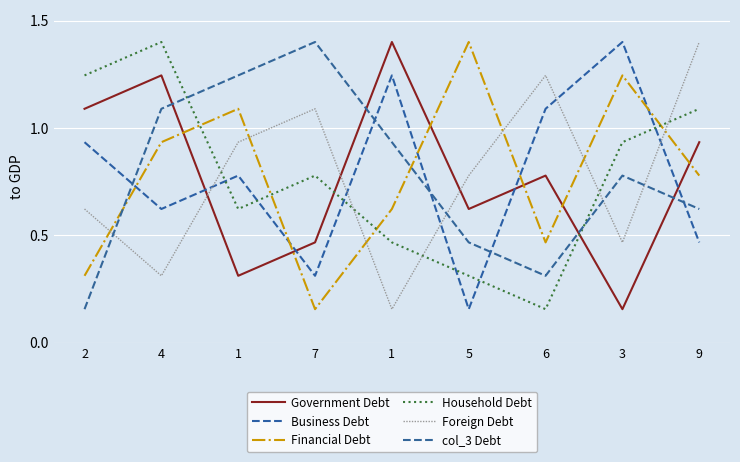

How many times do Business Debt and Government Debt cross each other?

4